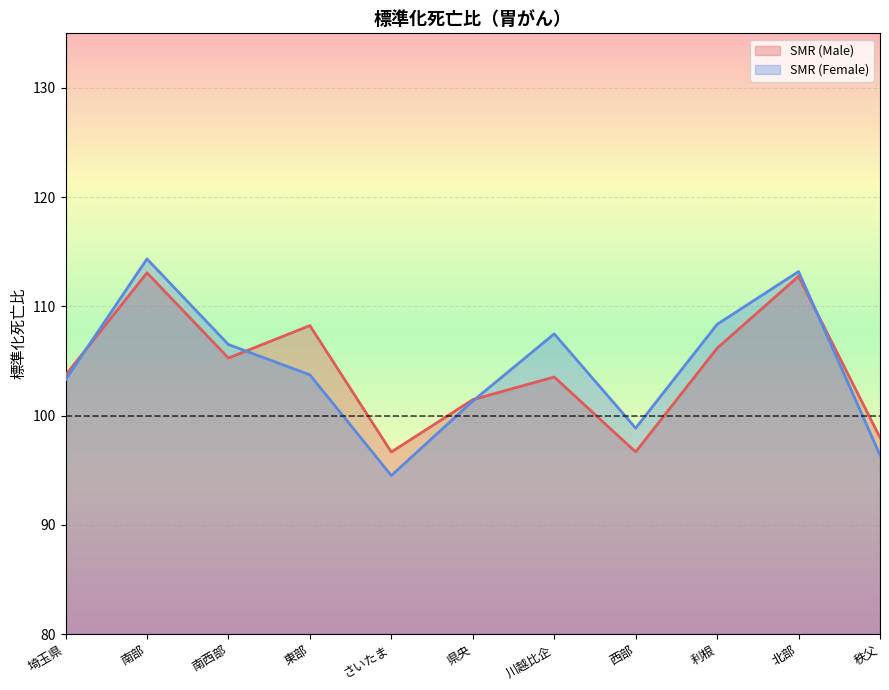

What is the highest value of the SMR (Male) series?

113.1